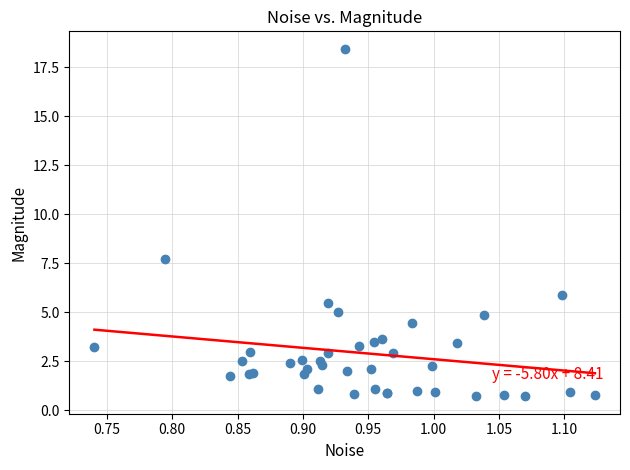

What Y value in the scatter plot is closest to 9?

7.7